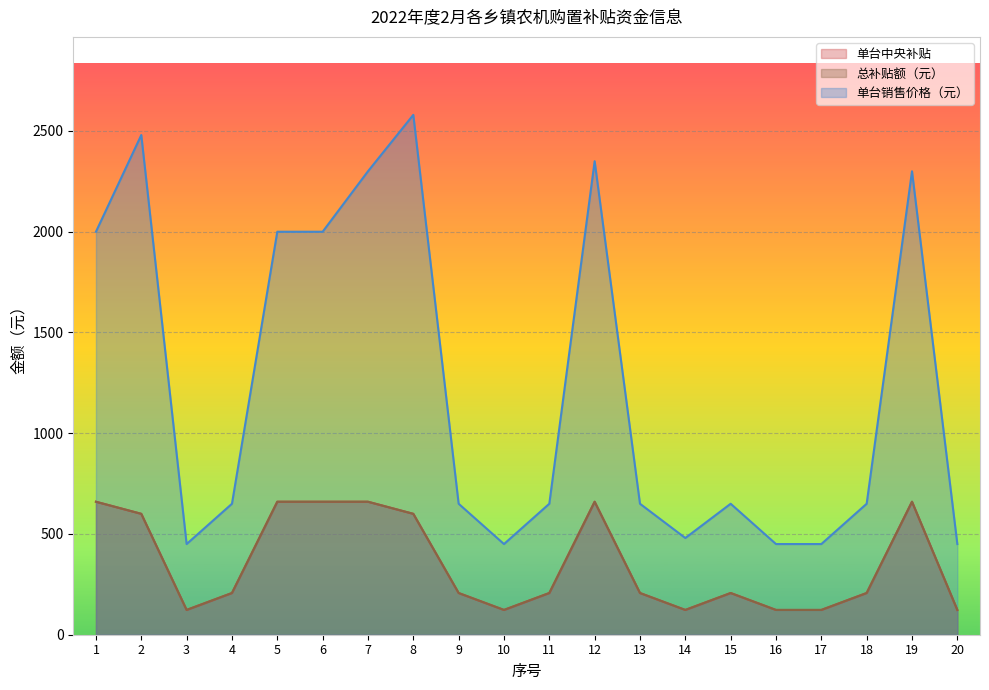

What is the lowest value of the 单台中央补贴 series?

123